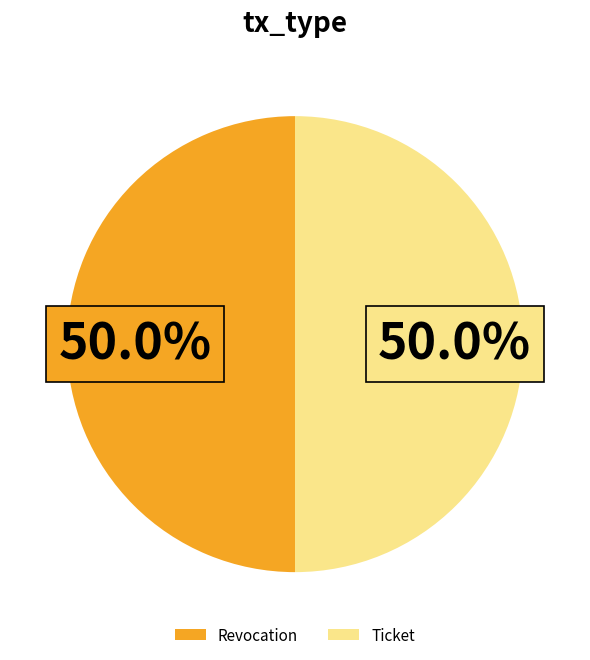

To the nearest percent, what is the average slice percentage?

50%